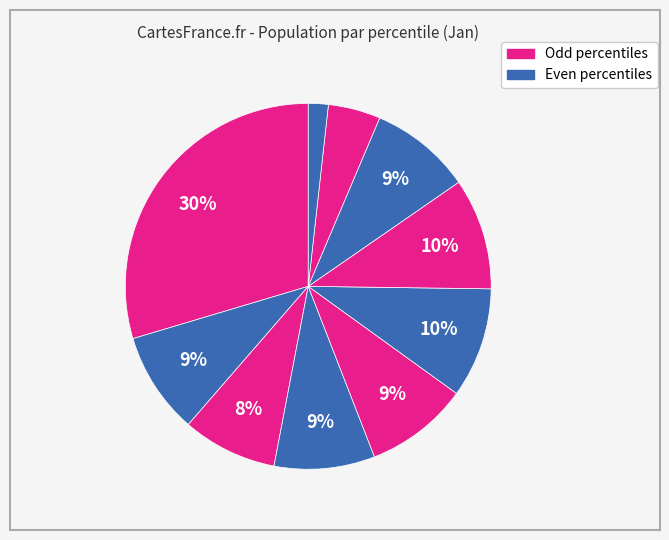

What is the largest slice in the pie chart?

pct05